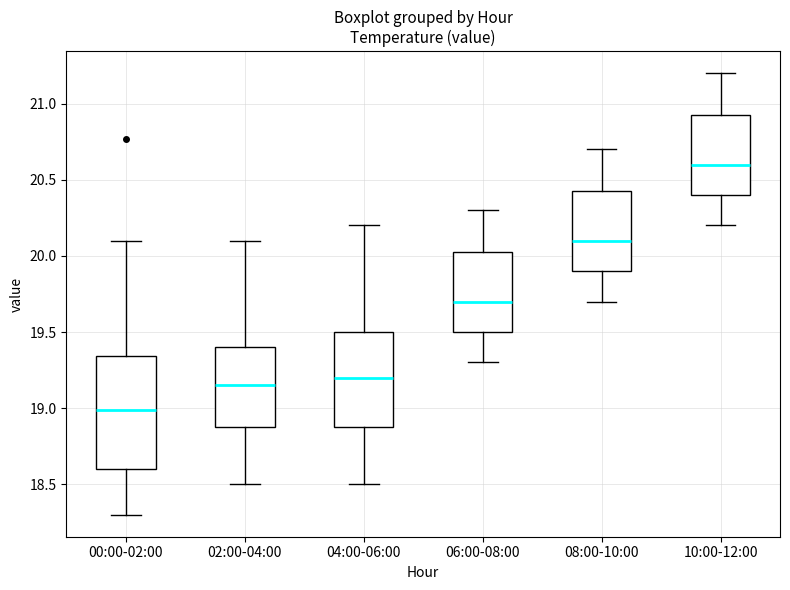

Reading left to right, transcribe this box plot: for each box, give where its median line is, the range the box spans, and where its two whiskers end, as read against the y-axis. The values are not printed on the chart, so give them approximately, as read against the axis.

00:00-02:00: median 19.00, box 18.60 to 19.35, whiskers 18.30 to 20.10
02:00-04:00: median 19.15, box 18.90 to 19.40, whiskers 18.50 to 20.10
04:00-06:00: median 19.20, box 18.90 to 19.50, whiskers 18.50 to 20.20
06:00-08:00: median 19.70, box 19.50 to 20.05, whiskers 19.30 to 20.30
08:00-10:00: median 20.10, box 19.90 to 20.45, whiskers 19.70 to 20.70
10:00-12:00: median 20.60, box 20.40 to 20.95, whiskers 20.20 to 21.20